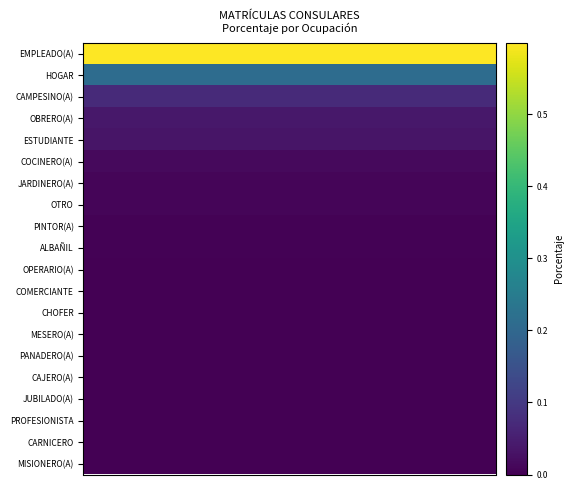

Rank the series by their maximum value, from highest to lowest.

EMPLEADO(A), HOGAR, CAMPESINO(A), OBRERO(A), ESTUDIANTE, COCINERO(A), JARDINERO(A), OTRO, PINTOR(A), ALBAÑIL, OPERARIO(A), COMERCIANTE, CHOFER, MESERO(A), PANADERO(A), CAJERO(A), JUBILADO(A), PROFESIONISTA, CARNICERO, MISIONERO(A)